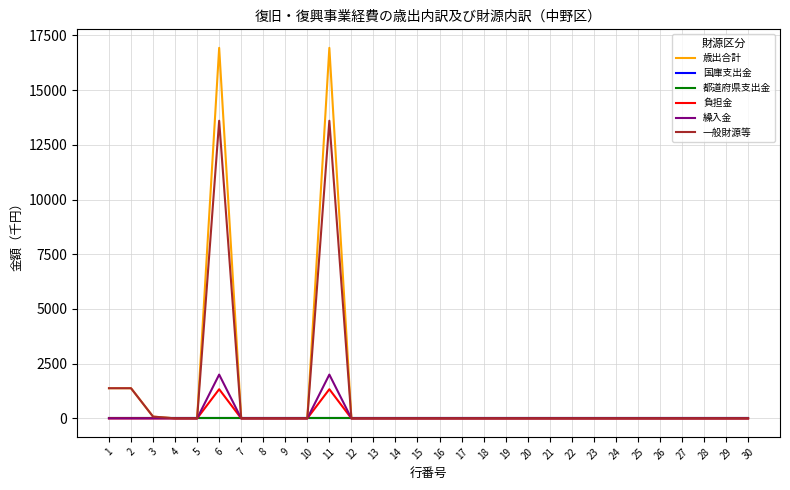

Reading left to right, list all the values displayed in this chart.

歳出合計: 1=1377	2=1377	3=79	4=0	5=0	6=16931	7=0	8=0	9=0	10=0	11=16931	12=0	13=0	14=0	15=0	16=0	17=0	18=0	19=0	20=0	21=0	22=0	23=0	24=0	25=0	26=0	27=0	28=0	29=0	30=0
国庫支出金: 1=0	2=0	3=0	4=0	5=0	6=0	7=0	8=0	9=0	10=0	11=0	12=0	13=0	14=0	15=0	16=0	17=0	18=0	19=0	20=0	21=0	22=0	23=0	24=0	25=0	26=0	27=0	28=0	29=0	30=0
都道府県支出金: 1=0	2=0	3=0	4=0	5=0	6=0	7=0	8=0	9=0	10=0	11=0	12=0	13=0	14=0	15=0	16=0	17=0	18=0	19=0	20=0	21=0	22=0	23=0	24=0	25=0	26=0	27=0	28=0	29=0	30=0
負担金: 1=0	2=0	3=0	4=0	5=0	6=1331	7=0	8=0	9=0	10=0	11=1331	12=0	13=0	14=0	15=0	16=0	17=0	18=0	19=0	20=0	21=0	22=0	23=0	24=0	25=0	26=0	27=0	28=0	29=0	30=0
繰入金: 1=0	2=0	3=0	4=0	5=0	6=2000	7=0	8=0	9=0	10=0	11=2000	12=0	13=0	14=0	15=0	16=0	17=0	18=0	19=0	20=0	21=0	22=0	23=0	24=0	25=0	26=0	27=0	28=0	29=0	30=0
一般財源等: 1=1377	2=1377	3=79	4=0	5=0	6=13600	7=0	8=0	9=0	10=0	11=13600	12=0	13=0	14=0	15=0	16=0	17=0	18=0	19=0	20=0	21=0	22=0	23=0	24=0	25=0	26=0	27=0	28=0	29=0	30=0